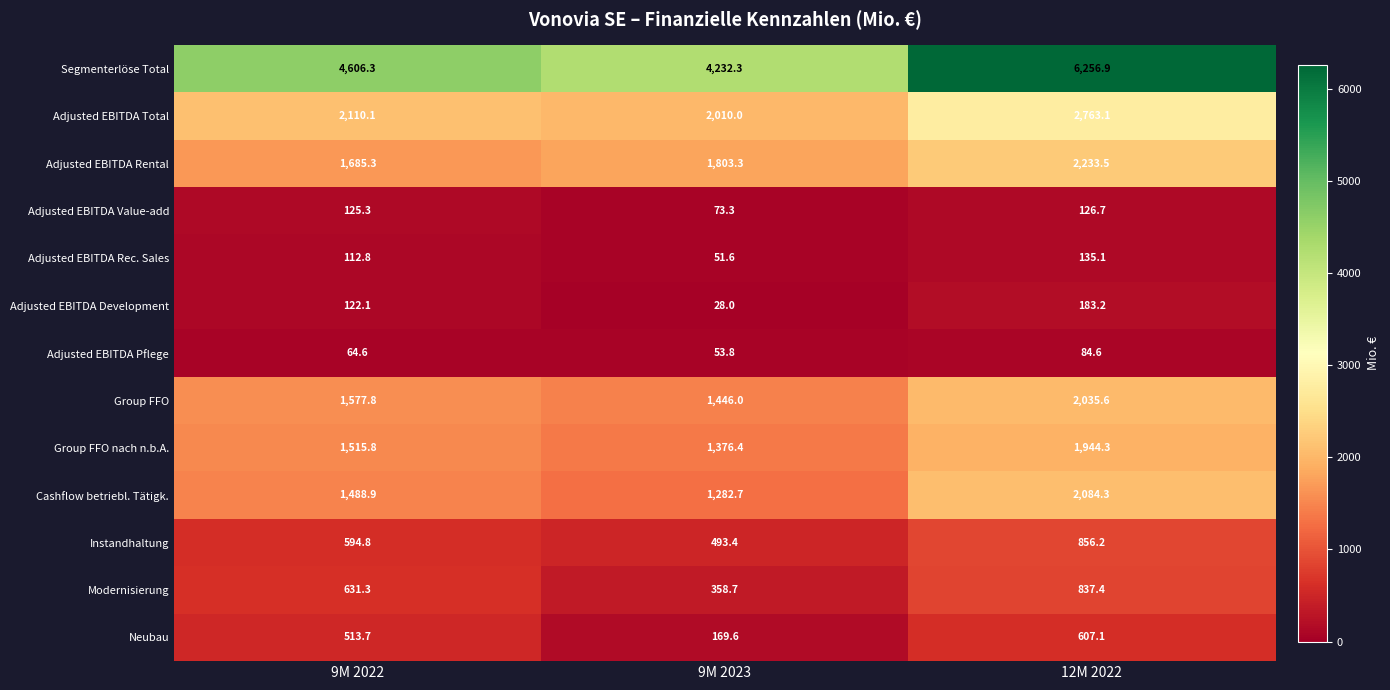

The value of Adjusted EBITDA Total at 9M 2023 is 3544.2. True or false?

False